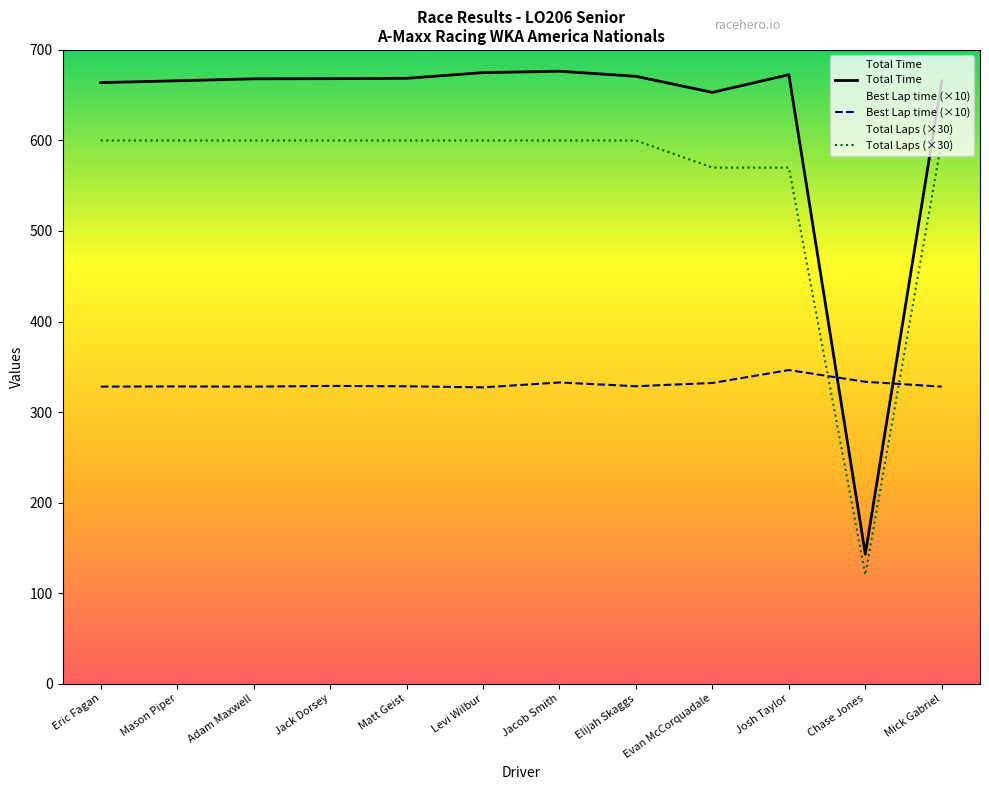

Which series changed the most between Jacob Smith and Evan McCorquadale?

Total Laps (×30)